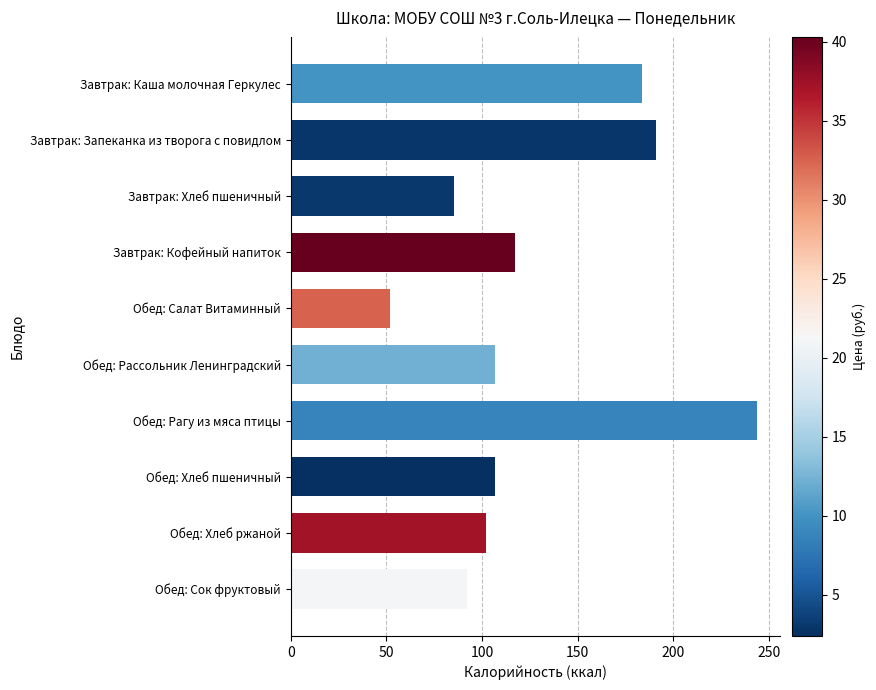

The chart shows a value of 102.0 at Обед: Хлеб ржаной. True or false?

True